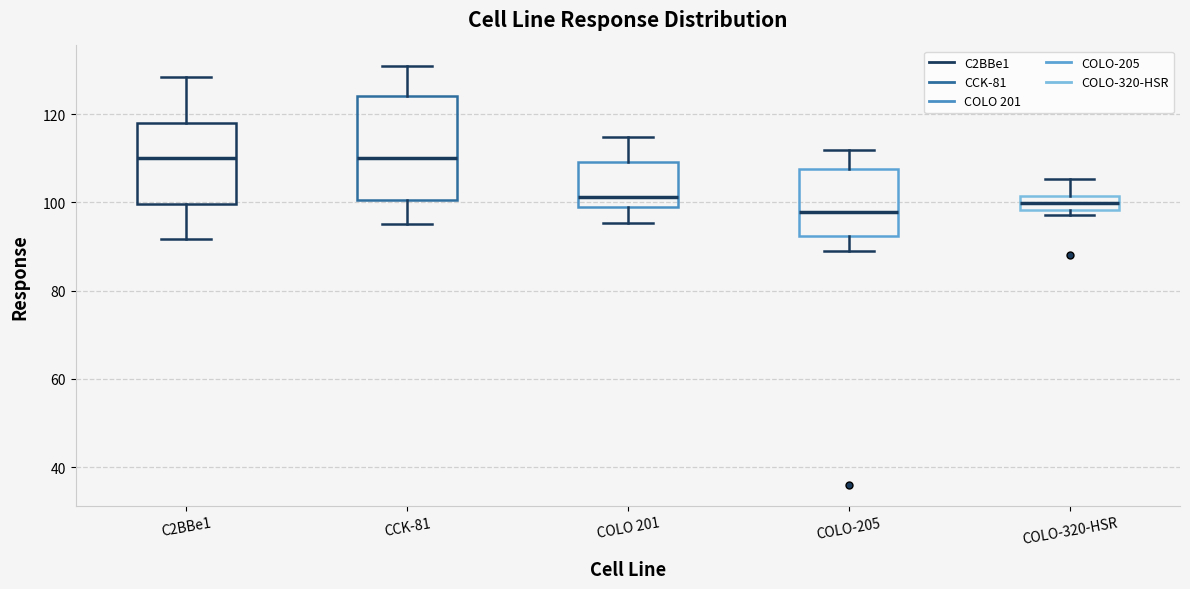

Reading left to right, transcribe this box plot: for each box, give where its median line is, the range the box spans, and where its two whiskers end, as read against the y-axis. The values are not printed on the chart, so give them approximately, as read against the axis.

C2BBe1: median 110, box 100 to 118, whiskers 92 to 128
CCK-81: median 110, box 100 to 124, whiskers 96 to 130
COLO 201: median 102, box 98 to 110, whiskers 96 to 114
COLO-205: median 98, box 92 to 108, whiskers 90 to 112
COLO-320-HSR: median 100, box 98 to 102, whiskers 98 (just below the box's lower edge) to 106